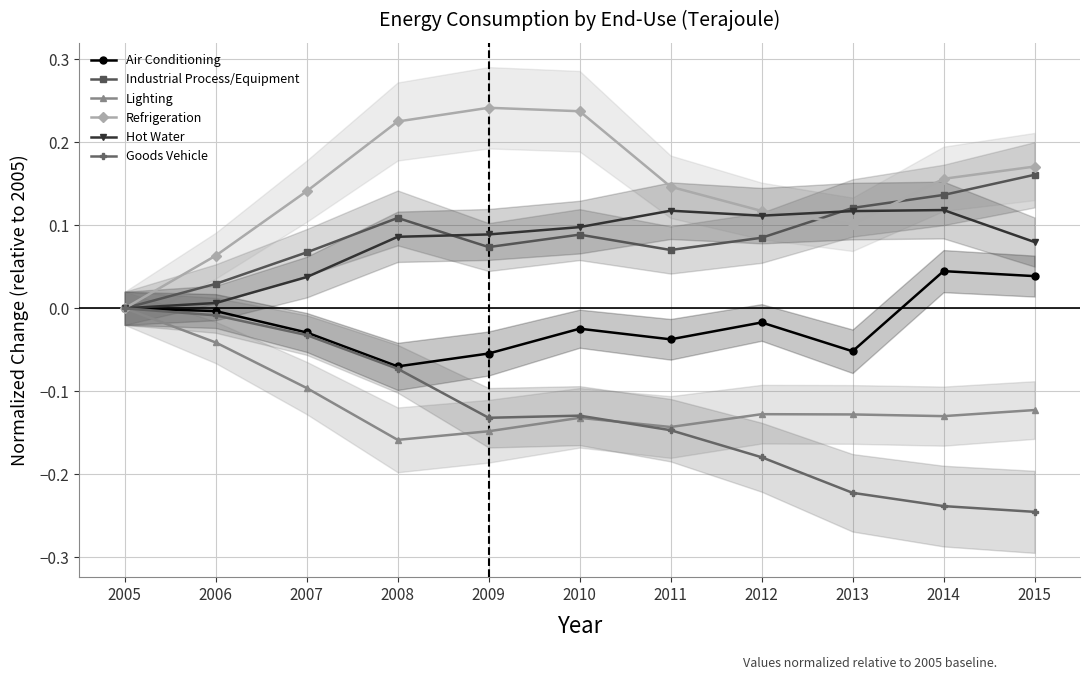

What are all the series names shown in the legend?

Air Conditioning, Industrial Process/Equipment, Lighting, Refrigeration, Hot Water, Goods Vehicle